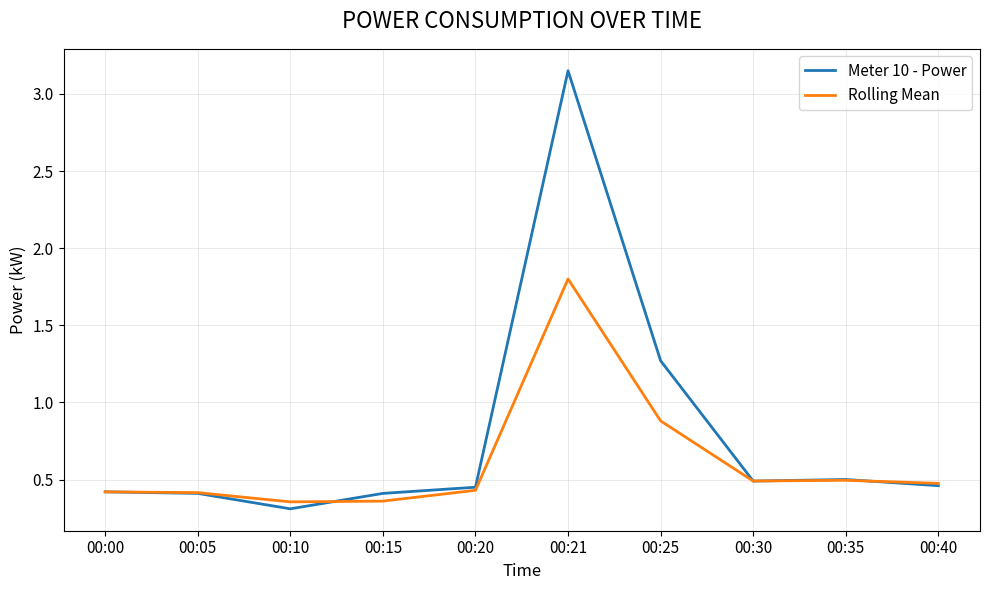

Does the chart have visible grid lines?

Yes